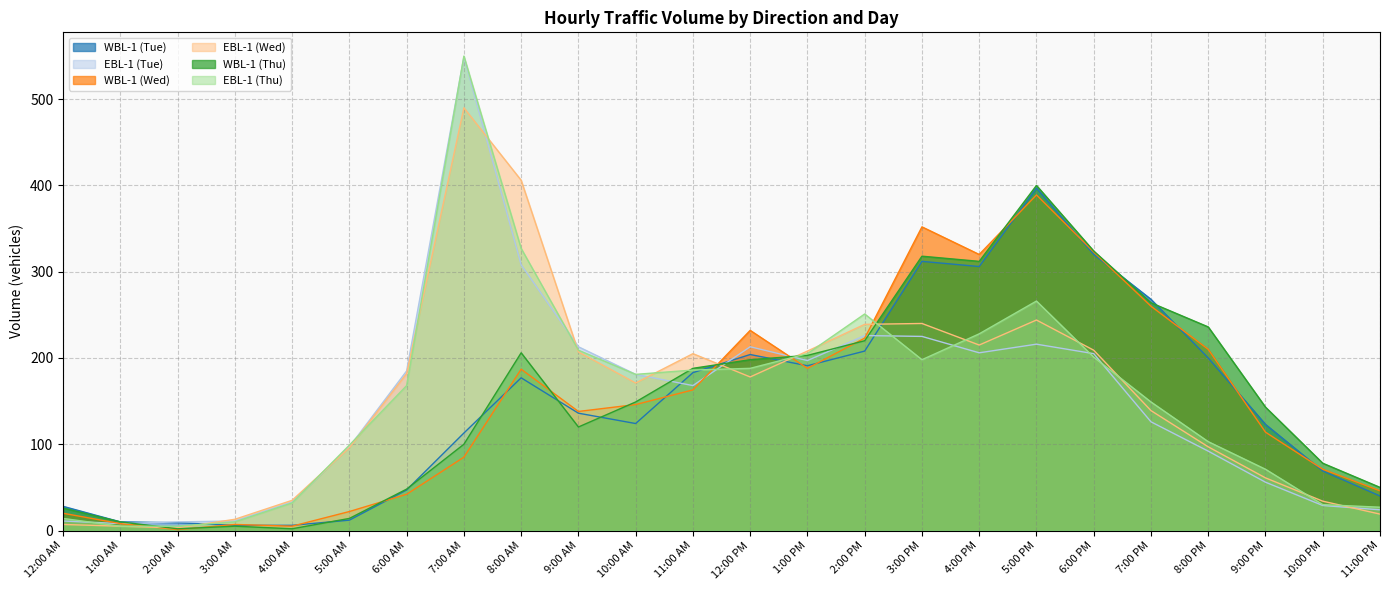

Which series ends up on top after the final intersection of WBL-1 (Tue) and WBL-1 (Thu)?

WBL-1 (Thu)